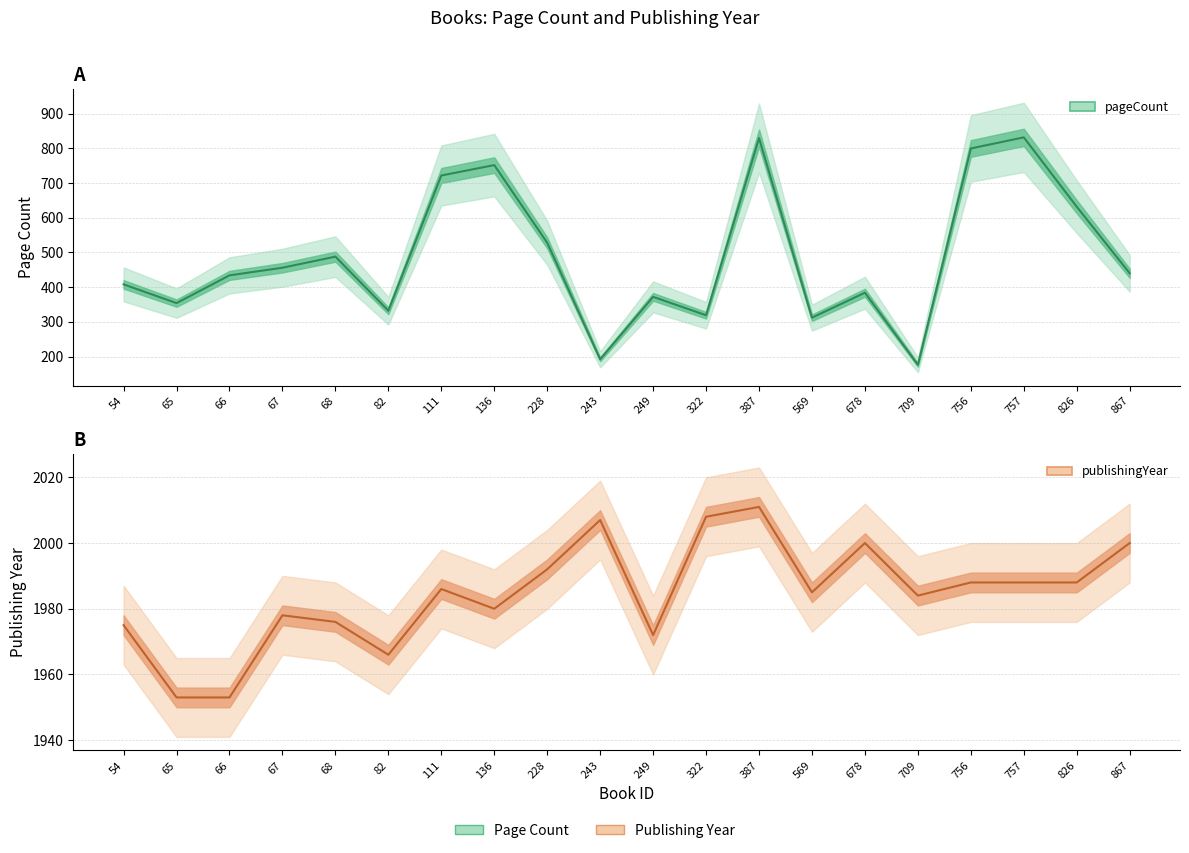

Reading left to right, transcribe all the data shown in this chart.

pageCount (line): 408	354	434	456	488	332	722	752	528	192	372	319	830	312	384	176	800	832	632	440
publishingYear (line): 1975	1953	1953	1978	1976	1966	1986	1980	1992	2007	1972	2008	2011	1985	2000	1984	1988	1988	1988	2000